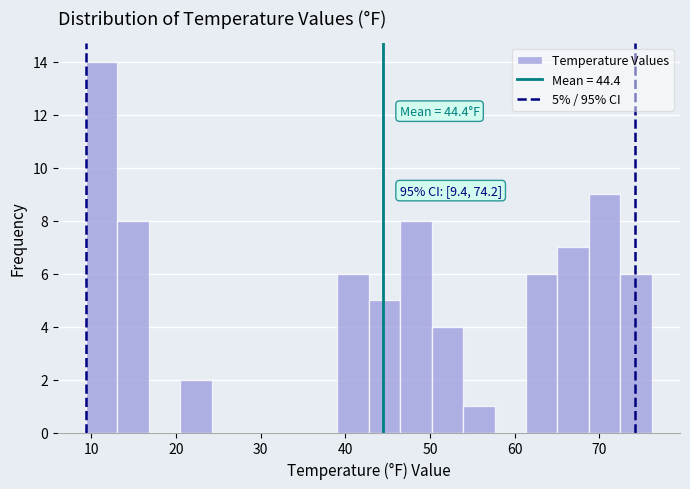

Around what value on the x-axis is the tallest bar? Give the approximate position of its centre, as read against the axis.

11